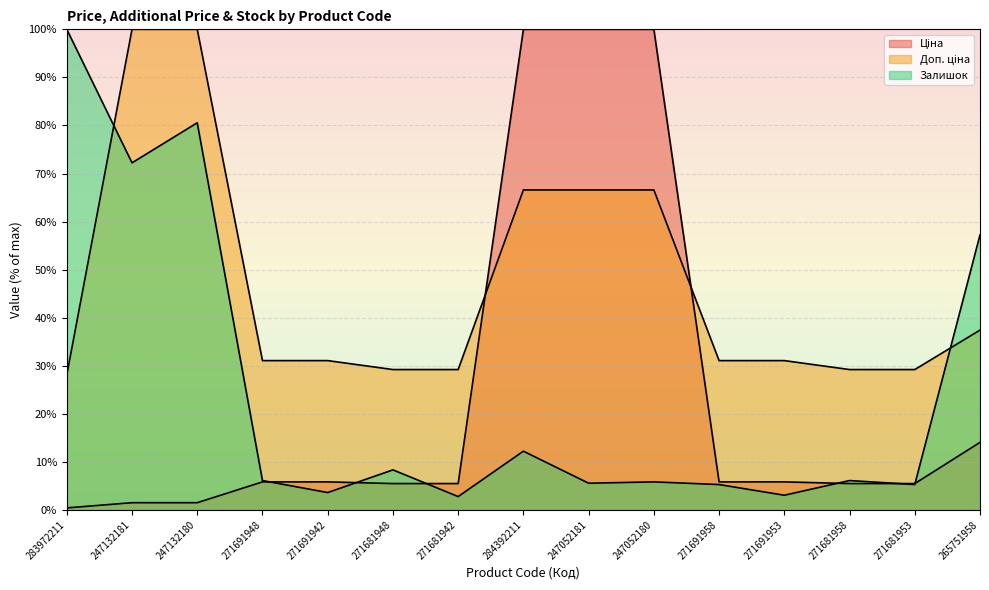

How many values in the Доп. ціна series are below 31?

5